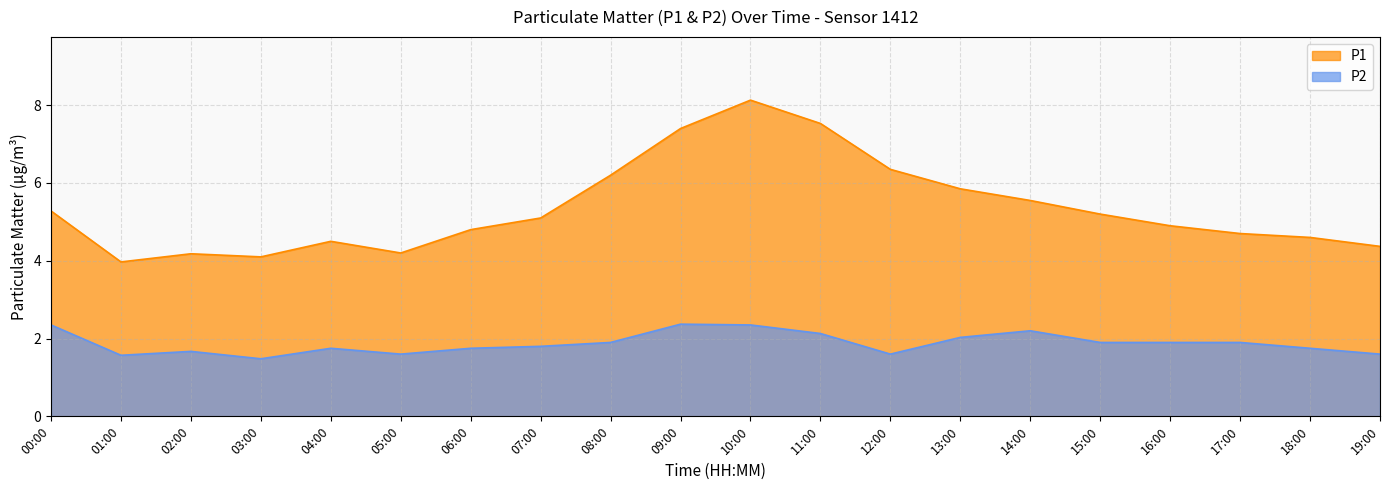

True or false: P1 has more than 2 interior local peaks.

True